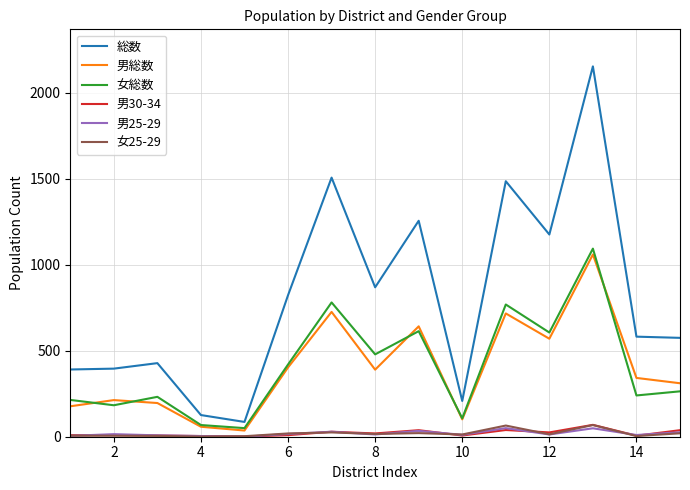

What is the lowest value of the 男総数 series?

36